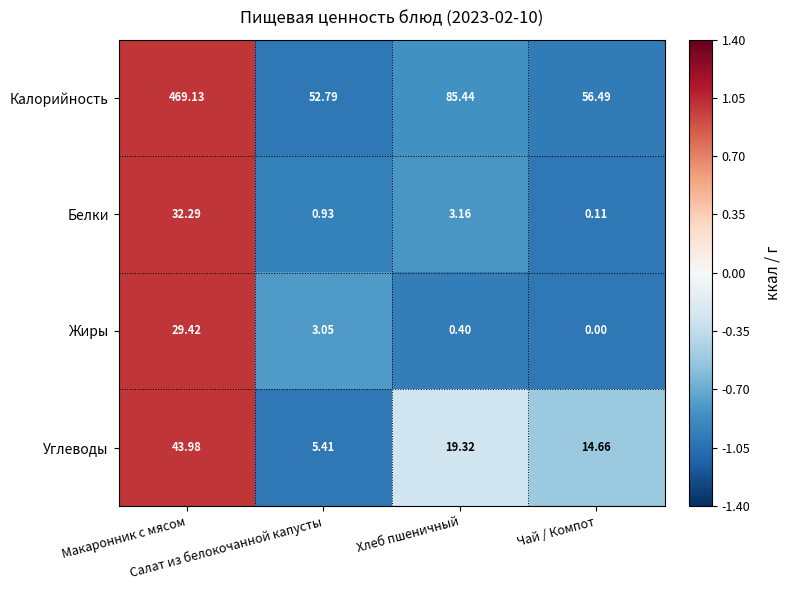

Which series has the largest total across all categories?

Калорийность